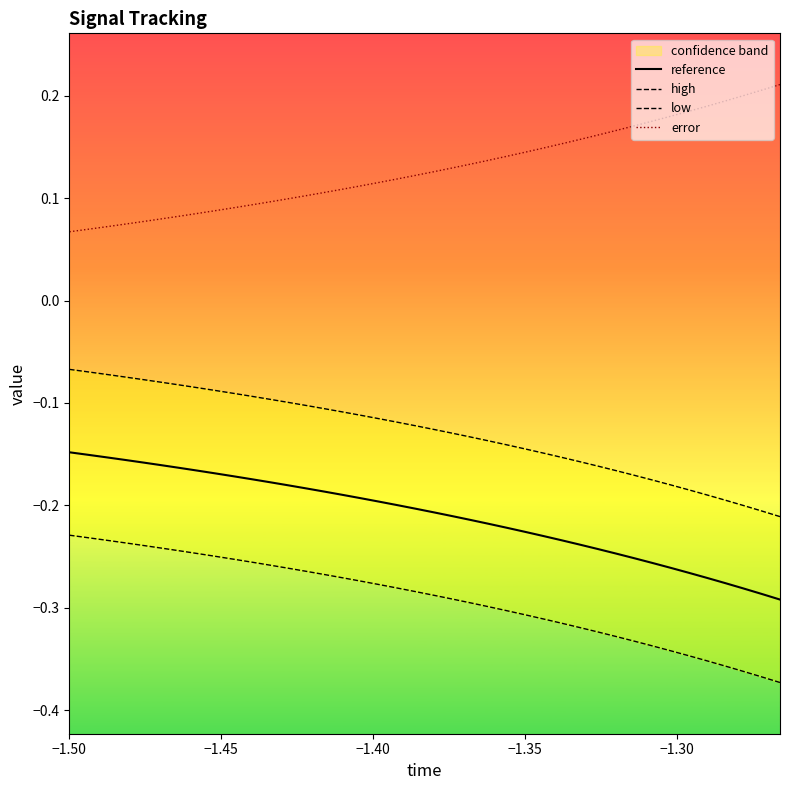

True or false: error and reference intersect in this chart.

False